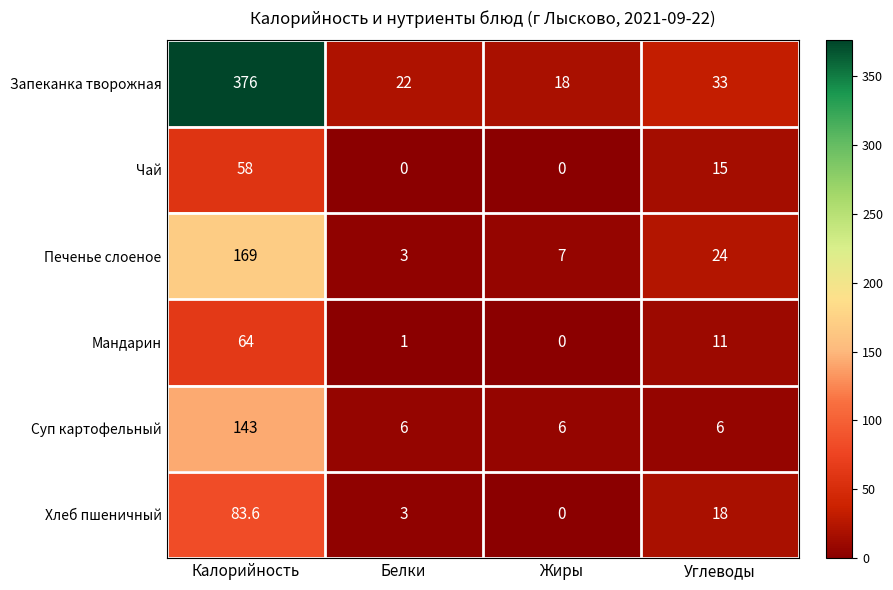

The value of Хлеб пшеничный at Жиры is 0.0. True or false?

True